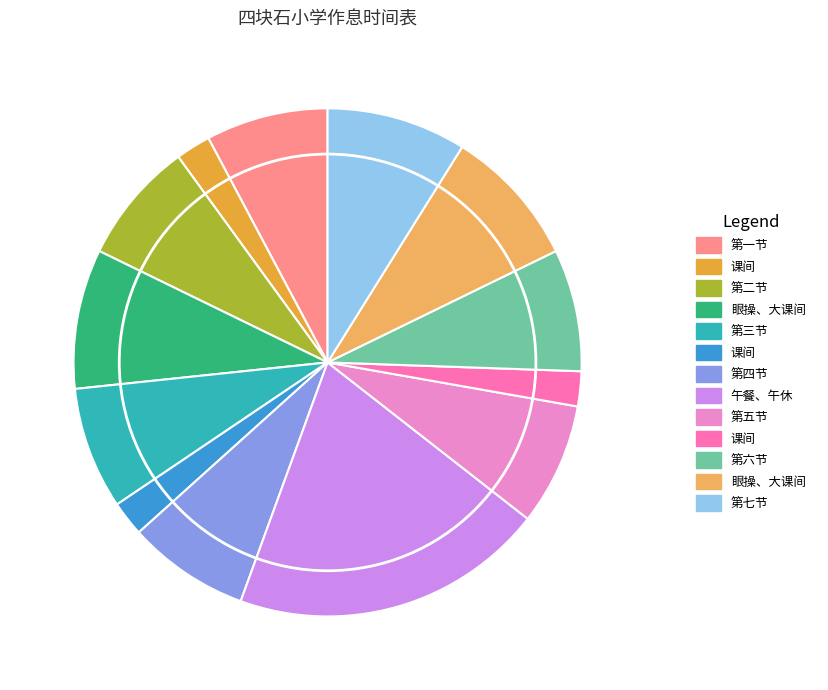

Rank the categories by value from lowest to highest.

课间, 课间, 课间, 第一节, 第二节, 第三节, 第四节, 第五节, 第六节, 眼操、大课间, 眼操、大课间, 第七节, 午餐、午休